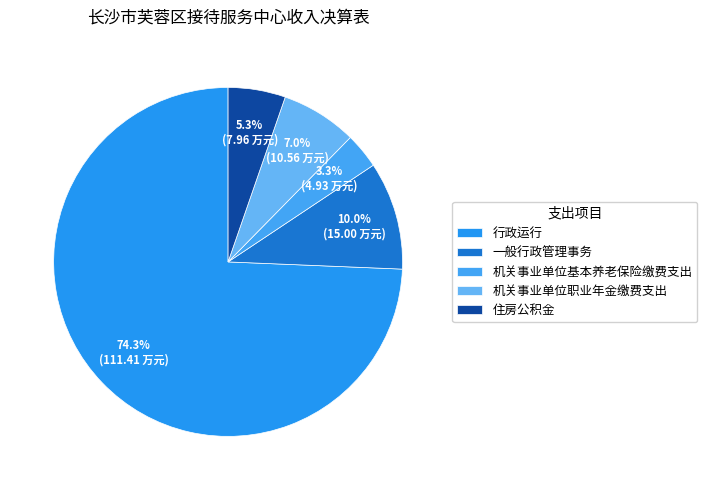

Which slice is the smallest?

机关事业单位基本养老保险缴费支出